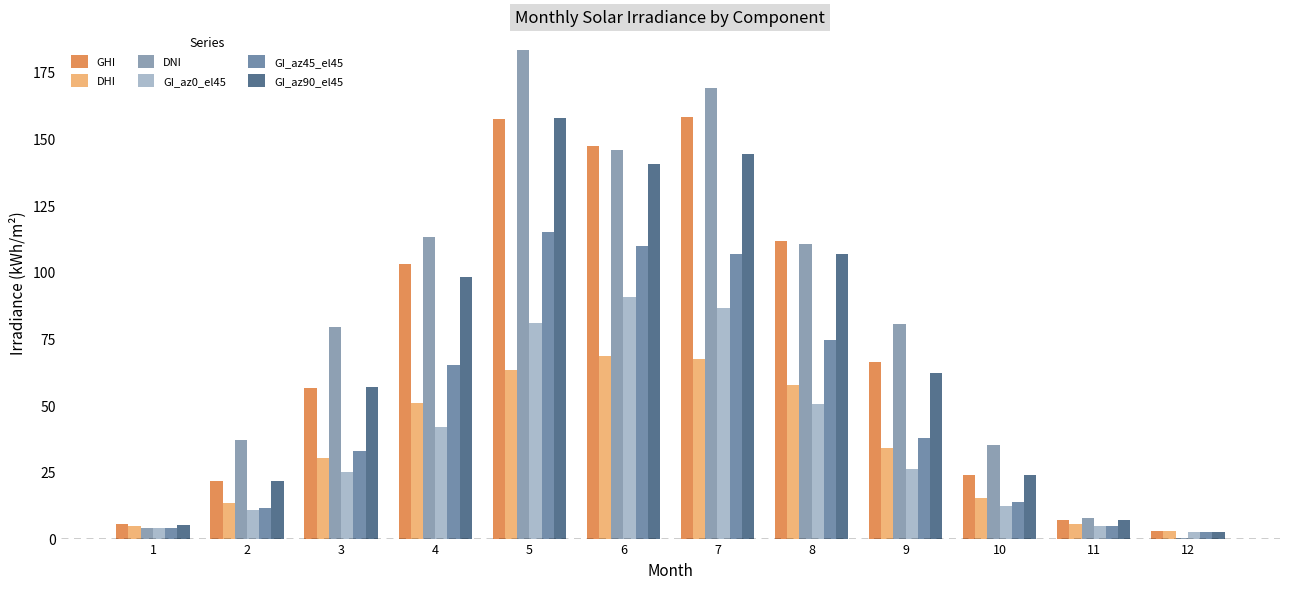

The GI_az45_el45 series shows 10.9 at 3. True or false?

False